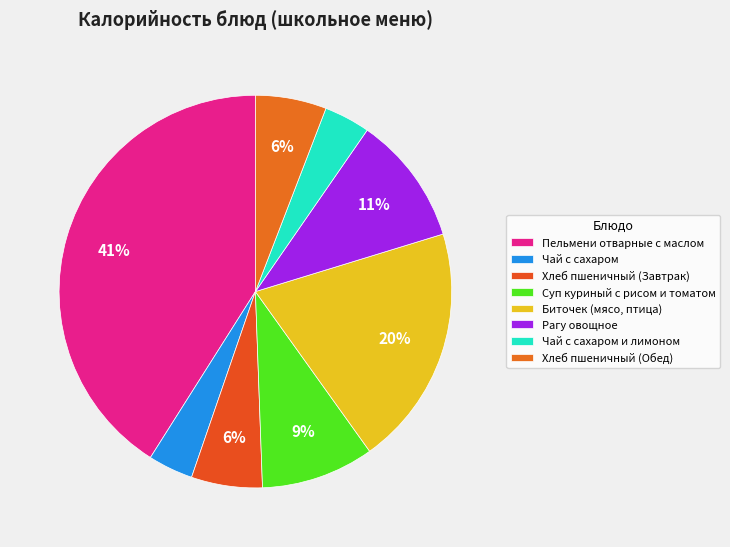

How many segments does this pie chart have?

8